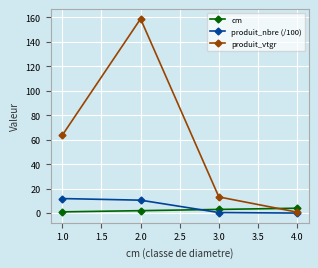

Between 2.0 and 4.0, which series saw the biggest shift?

produit_vtgr